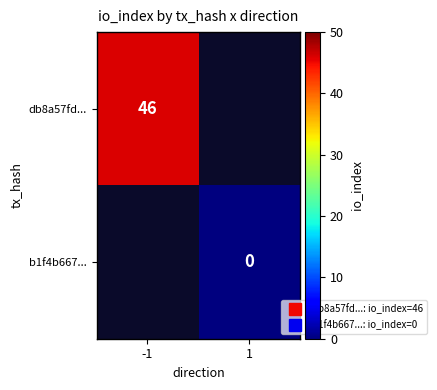

How many series are shown in this chart?

2